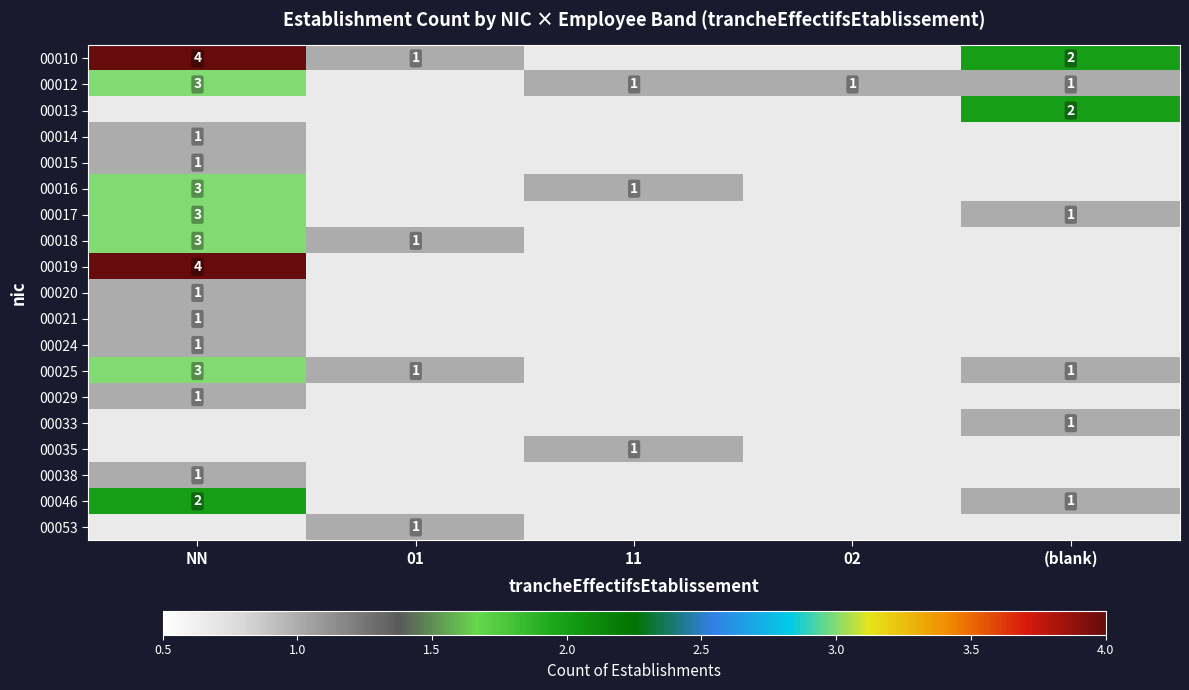

Which label corresponds to the largest value in the chart?

NN